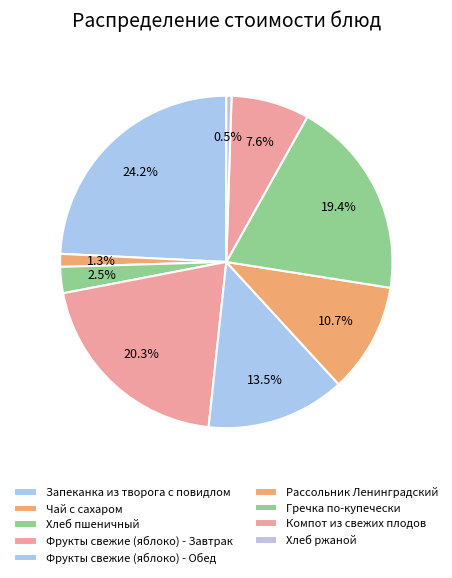

Is it true that Хлеб ржаной is 11% of the pie?

False